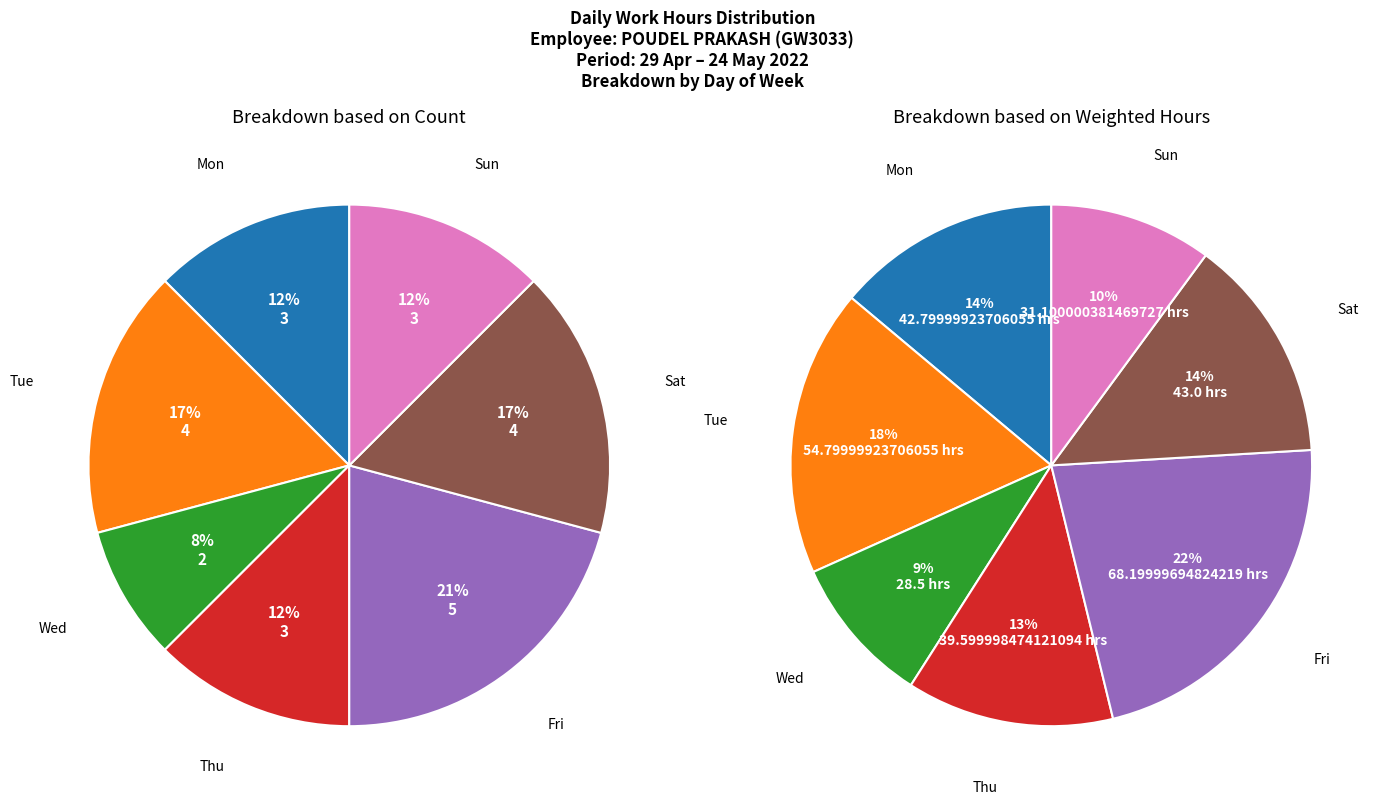

Does Mon account for over 50% of the chart?

No